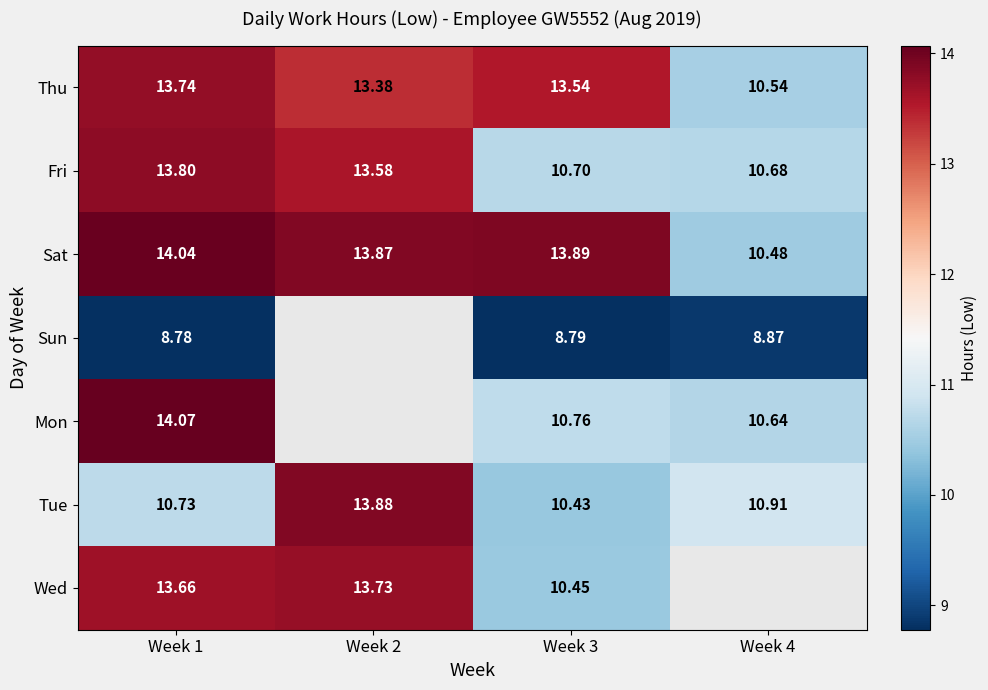

Read the Sat value at Week 3.

13.9